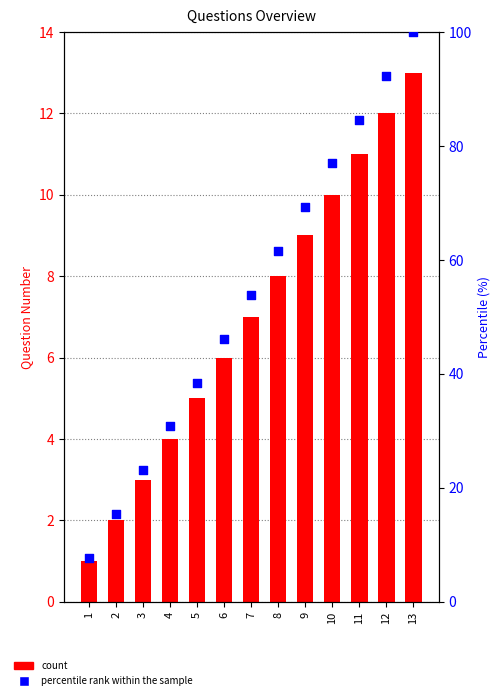

Which series reaches the minimum Y coordinate?

Question Number